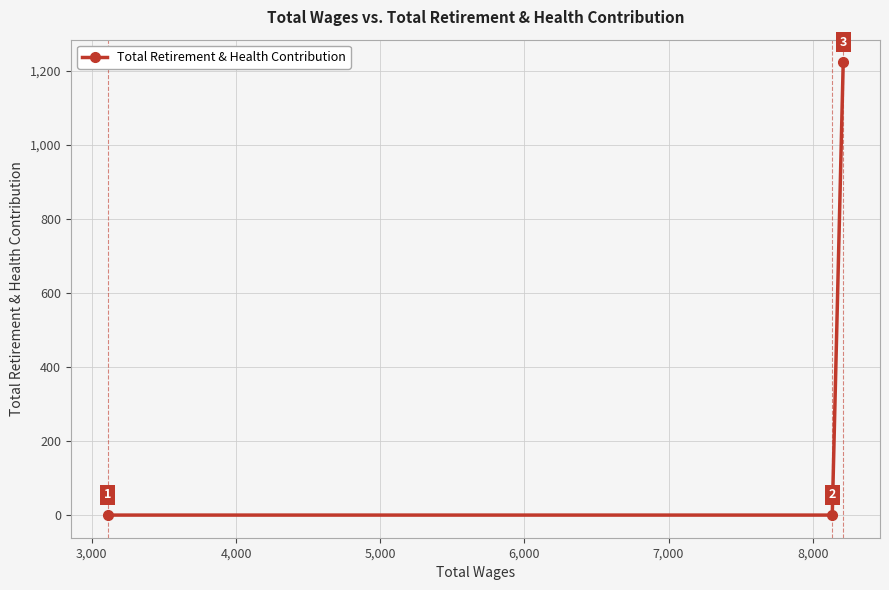

How many positive values are there?

1